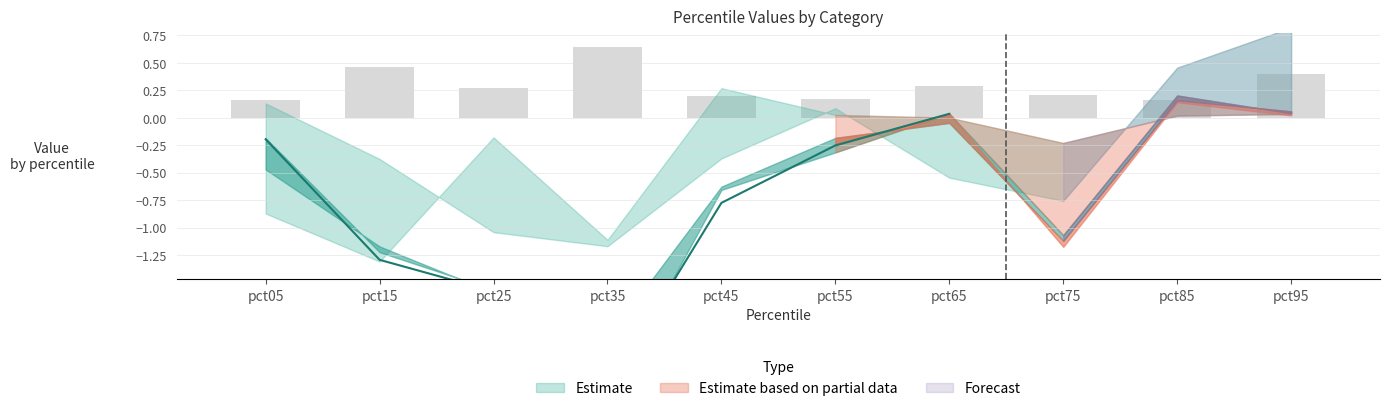

List the labels in order of pct50 value, smallest first.

pct35, pct25, pct15, pct75, pct45, pct55, pct05, pct95, pct65, pct85